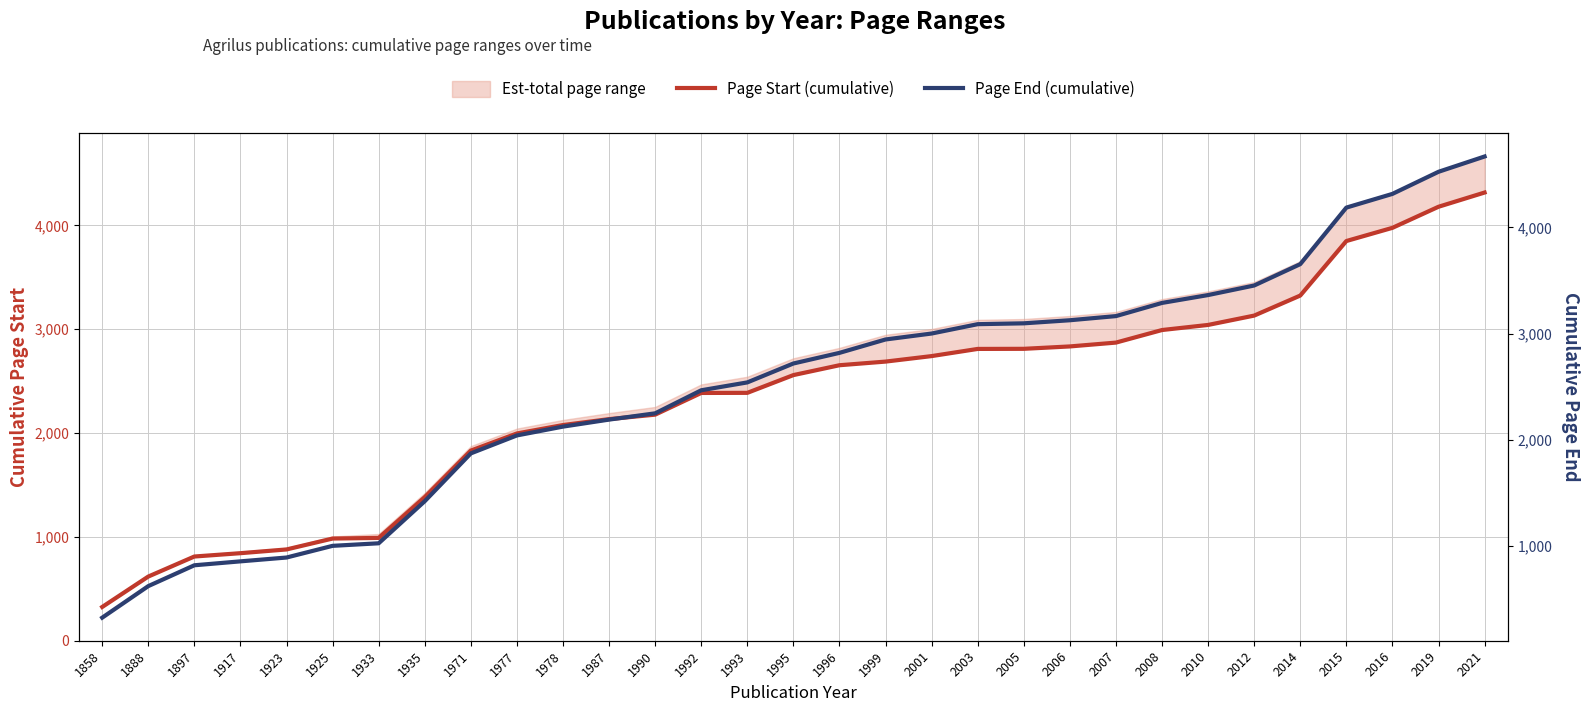

List the series in order of their overall mean, lowest first.

Page Start (cumulative), Page End (cumulative)